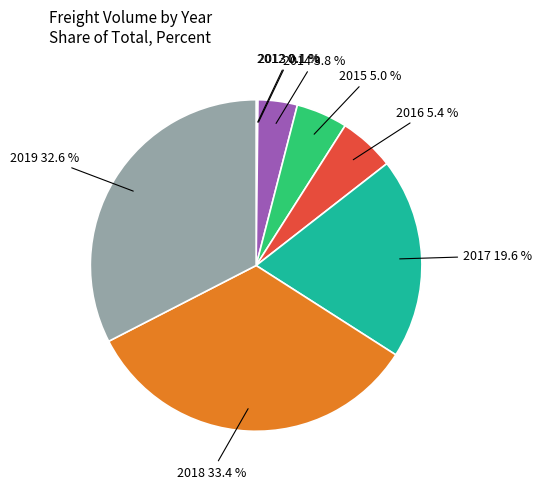

Do 2019 and 2018 together represent more than half of the pie?

Yes